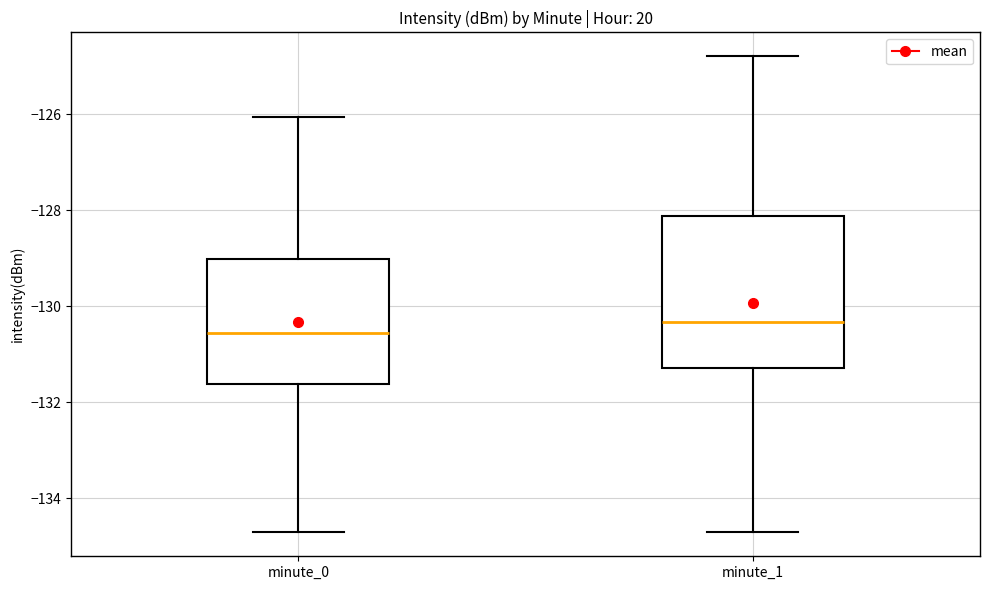

Where does the upper whisker of the box for minute_1 end on the y-axis? The values are not printed on the chart, so give them approximately, as read against the axis.

-124.8